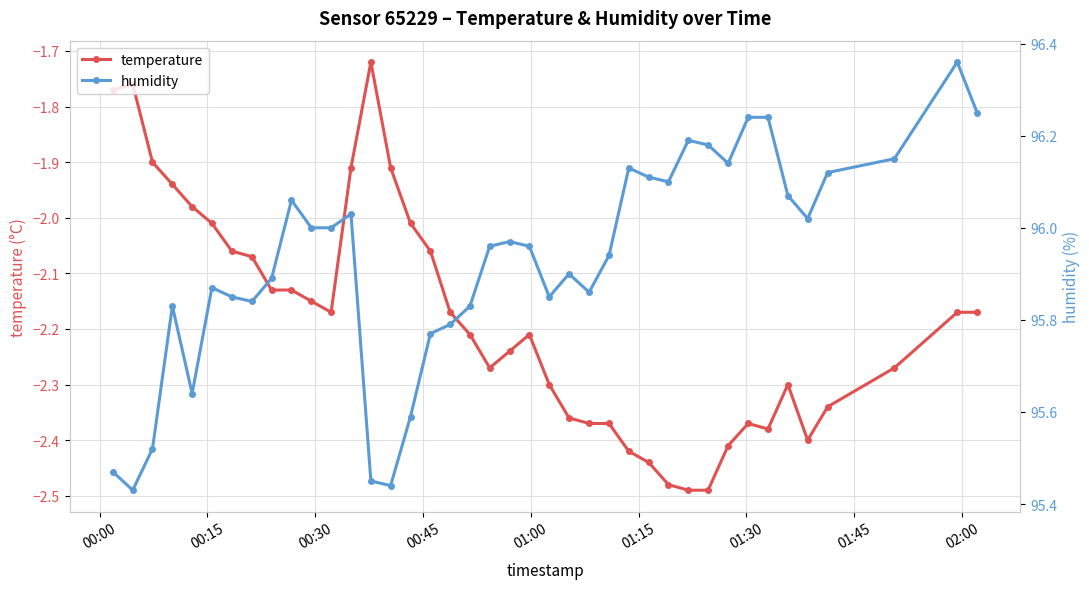

True or false: temperature has more than 2 points higher than both neighbors.

True